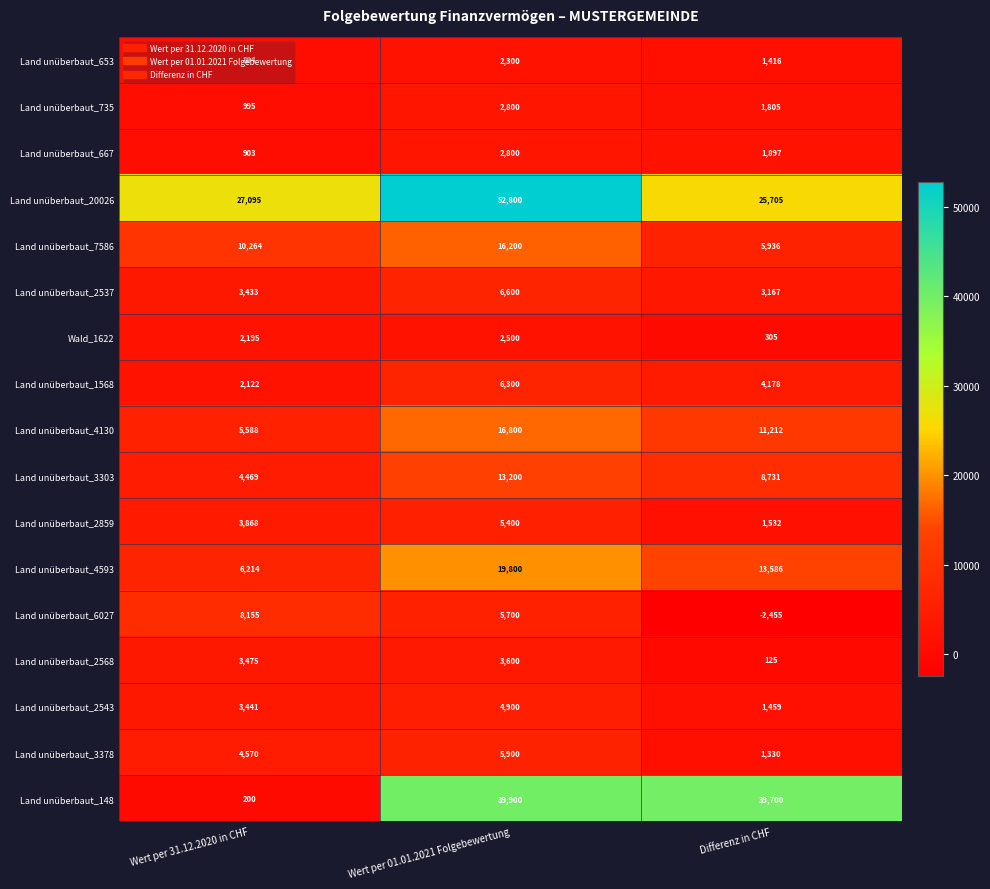

At which category does the chart reach its minimum across all series?

Differenz in CHF